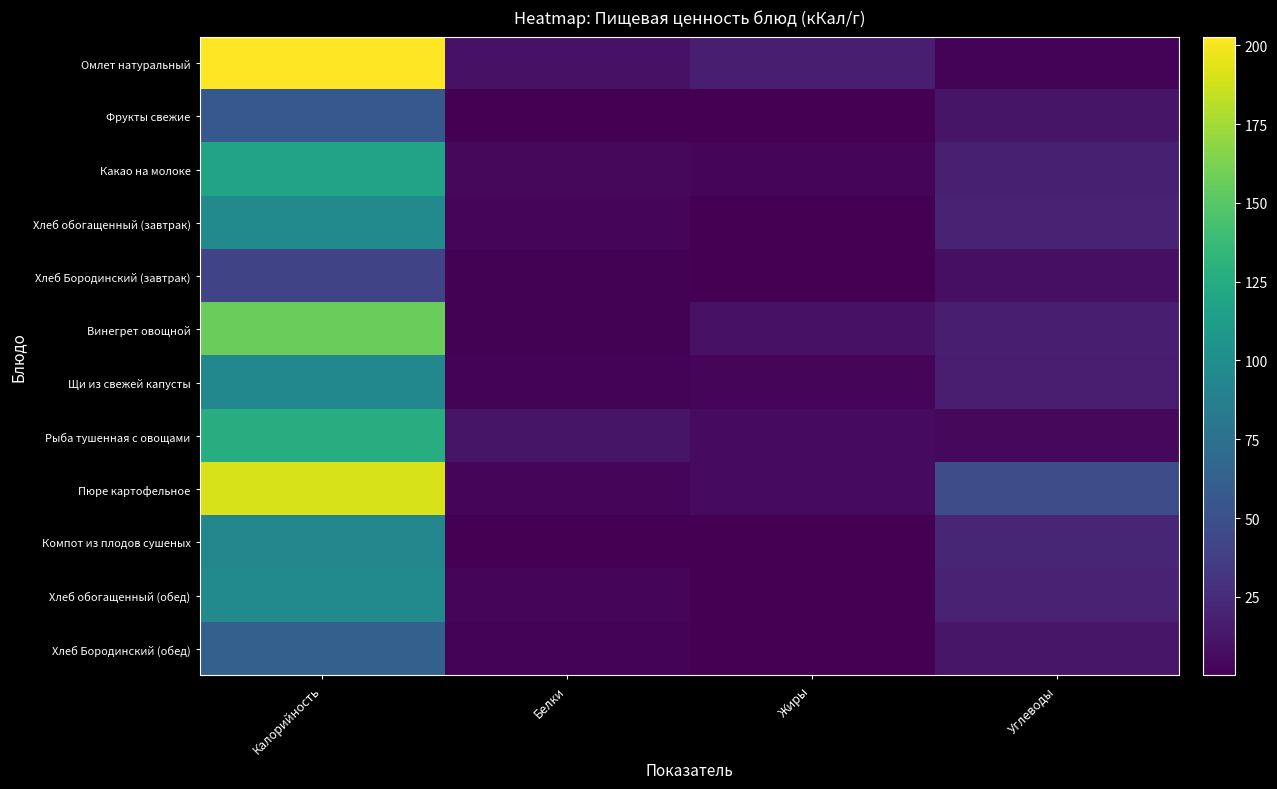

Reading right to left, extract all data points from this chart.

Омлет натуральный: Углеводы=1.9	Жиры=17.4	Белки=9.8	Калорийность=202.8
Фрукты свежие: Углеводы=11.7	Жиры=0.5	Белки=0.5	Калорийность=55.8
Какао на молоке: Углеводы=17.6	Жиры=3.5	Белки=4.1	Калорийность=118.6
Хлеб обогащенный (завтрак): Углеводы=19.8	Жиры=0.7	Белки=3.2	Калорийность=97.2
Хлеб Бородинский (завтрак): Углеводы=8.2	Жиры=0.3	Белки=1.4	Калорийность=41.6
Винегрет овощной: Углеводы=16.9	Жиры=10.0	Белки=1.4	Калорийность=156.1
Щи из свежей капусты: Углеводы=15.3	Жиры=3.2	Белки=2.1	Калорийность=94.8
Рыба тушенная с овощами: Углеводы=4.6	Жиры=5.9	Белки=11.7	Калорийность=126.0
Пюре картофельное: Углеводы=46.2	Жиры=5.8	Белки=3.7	Калорийность=190.8
Компот из плодов сушеных: Углеводы=22.1	Жиры=0.1	Белки=0.8	Калорийность=93.3
Хлеб обогащенный (обед): Углеводы=19.8	Жиры=0.7	Белки=3.2	Калорийность=97.2
Хлеб Бородинский (обед): Углеводы=12.3	Жиры=0.4	Белки=2.1	Калорийность=62.4